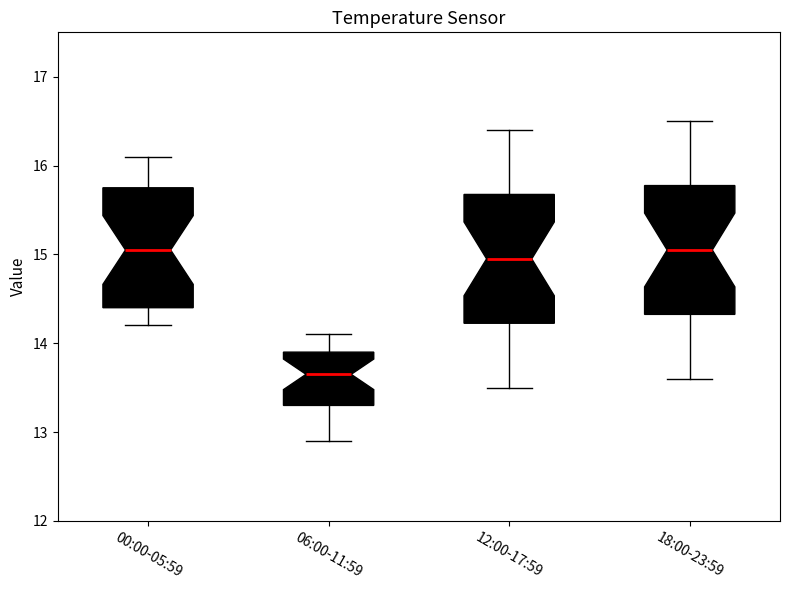

Reading left to right, transcribe this box plot: for each box, give where its median line is, the range the box spans, and where its two whiskers end, as read against the y-axis. The values are not printed on the chart, so give them approximately, as read against the axis.

00:00-05:59: median 15.1, box 14.4 to 15.8, whiskers 14.2 to 16.1
06:00-11:59: median 13.7, box 13.3 to 13.9, whiskers 12.9 to 14.1
12:00-17:59: median 15.0, box 14.2 to 15.7, whiskers 13.5 to 16.4
18:00-23:59: median 15.1, box 14.3 to 15.8, whiskers 13.6 to 16.5